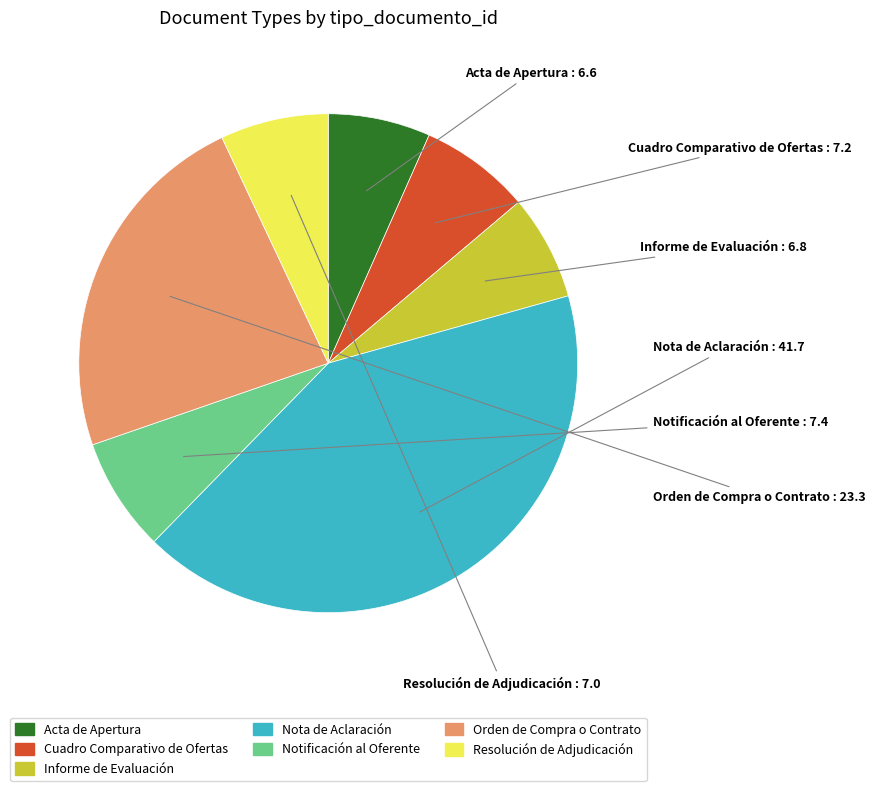

Is Cuadro Comparativo de Ofertas the majority of the pie?

No